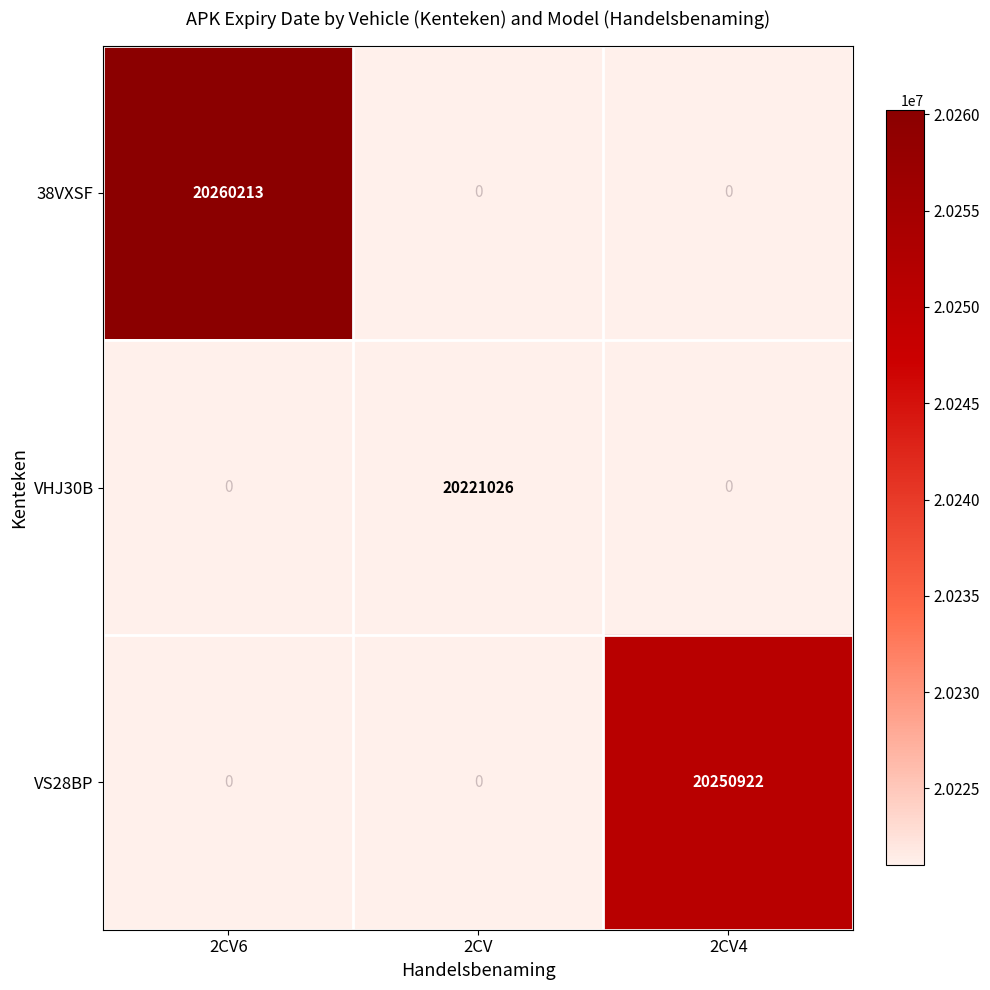

What is the maximum value shown in the chart?

20260213.0